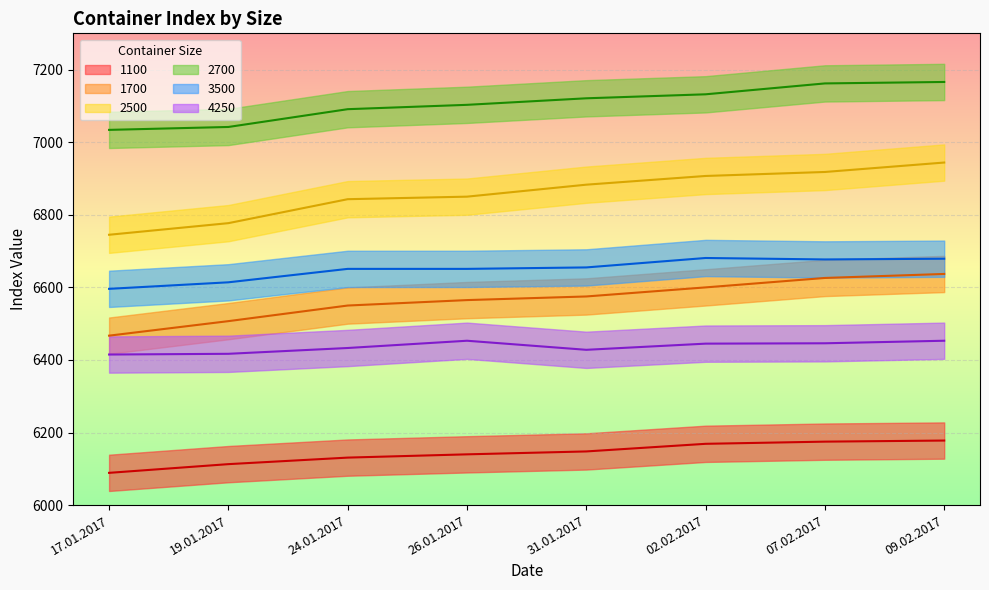

Reading left to right, list all the values displayed in this chart.

1100: 6089	6113	6131	6140	6148	6169	6175	6178
1700: 6467	6507	6550	6565	6575	6600	6626	6637
2500: 6745	6777	6843	6850	6883	6907	6918	6944
2700: 7034	7042	7091	7103	7121	7132	7162	7166
3500: 6596	6614	6651	6651	6655	6681	6677	6679
4250: 6415	6417	6433	6453	6428	6445	6446	6453